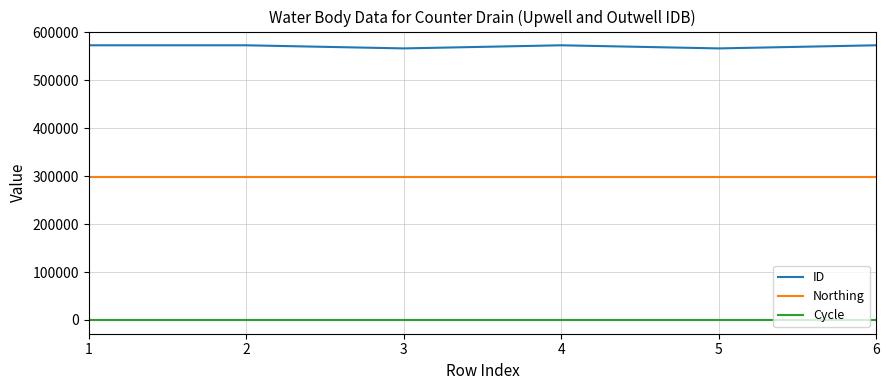

True or false: Cycle and ID intersect in this chart.

False